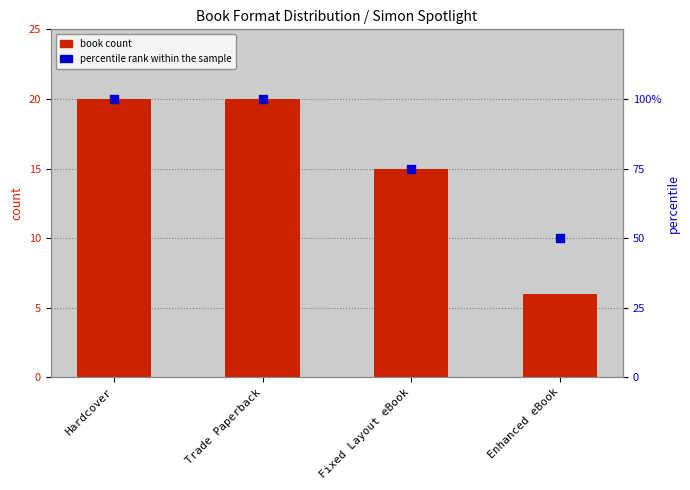

Which series reaches the minimum Y coordinate?

book count